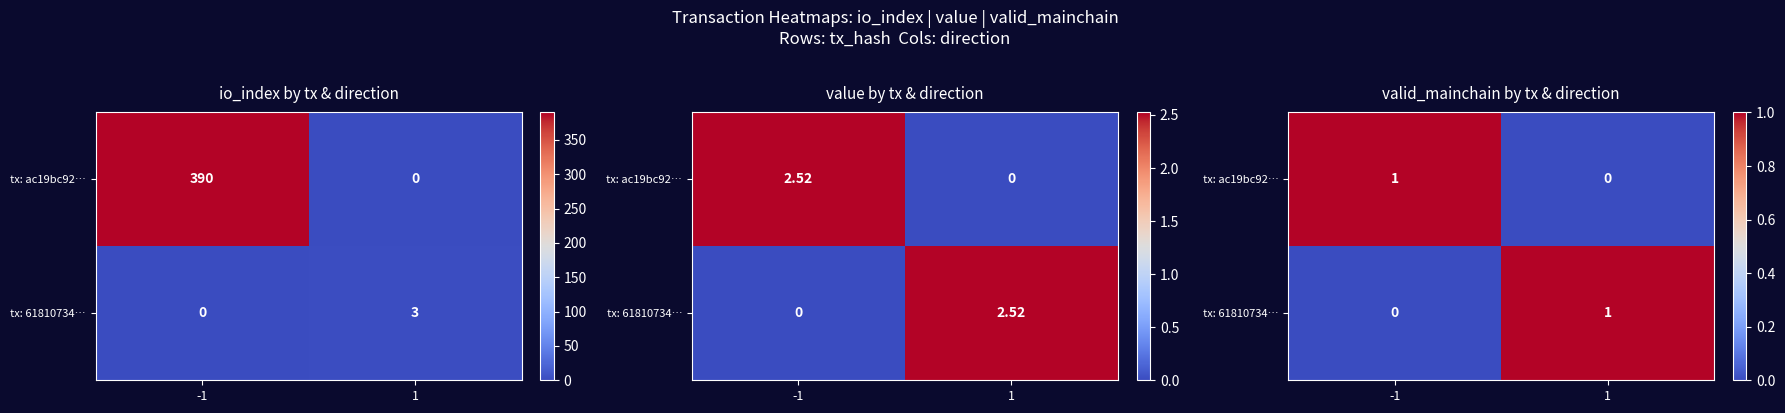

What is the total value across all series at -1?

1